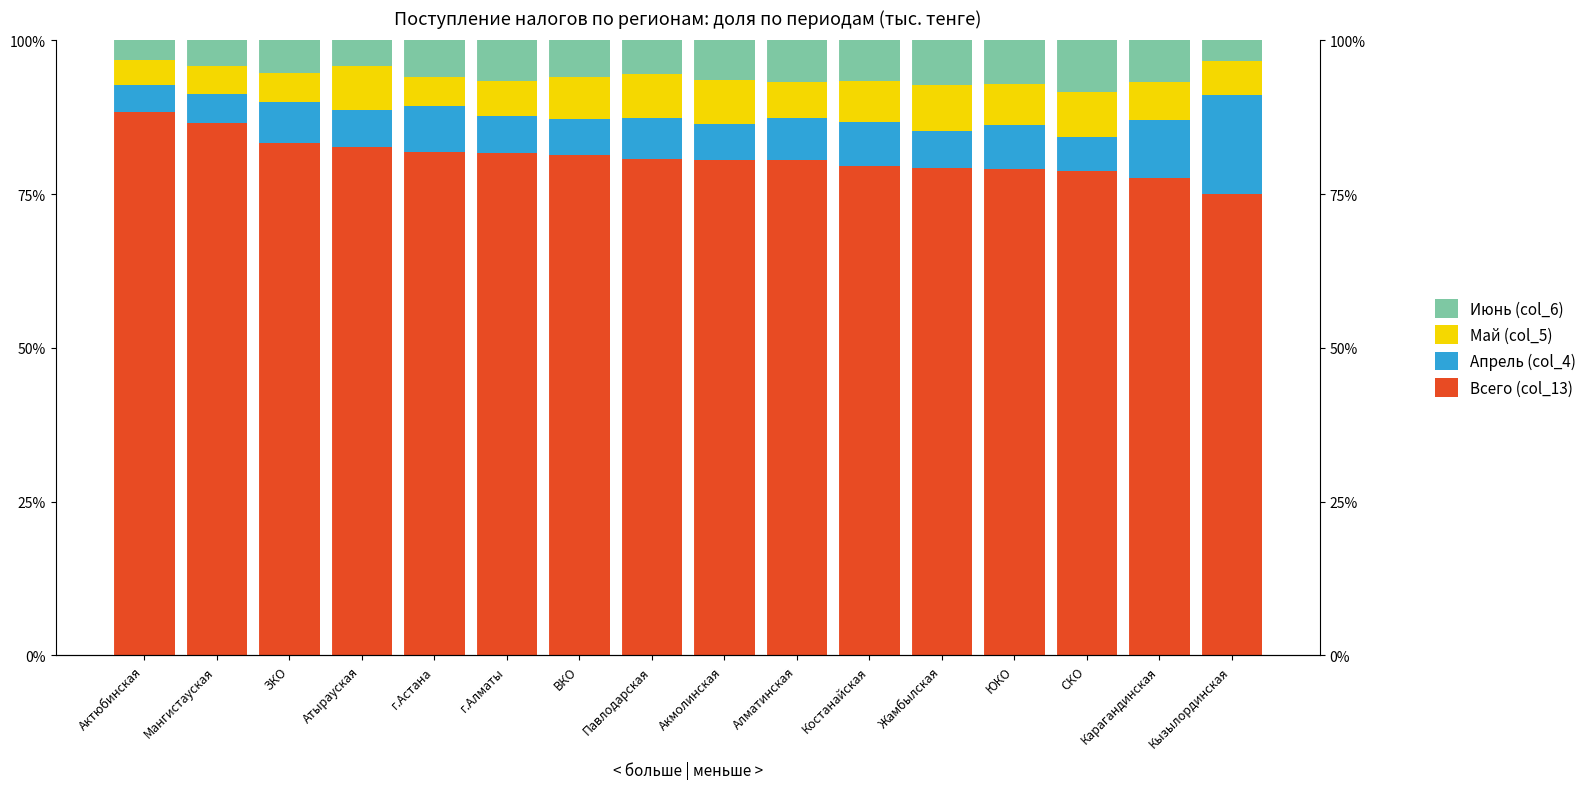

List the labels in order of Июнь (col_6) value, smallest first.

Актюбинская, Кызылординская, Мангистауская, Атырауская, ЗКО, Павлодарская, ВКО, г.Астана, Акмолинская, Костанайская, г.Алматы, Алматинская, Карагандинская, ЮКО, Жамбылская, СКО